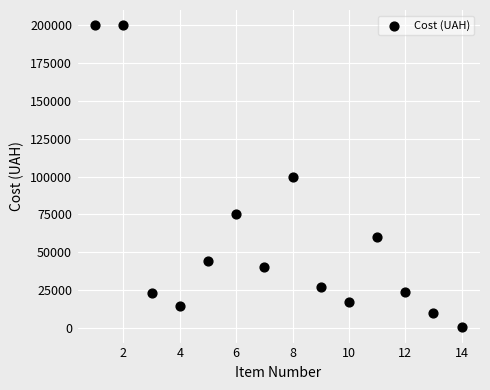

What is the range of Y values (max minus min)?

199600